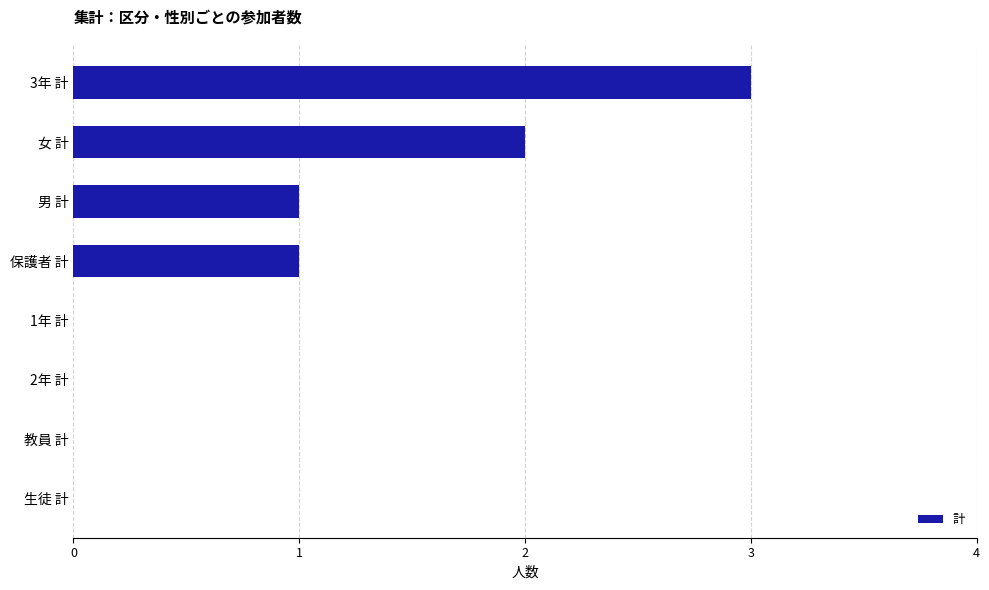

The value at 2年 計 is -2. True or false?

False